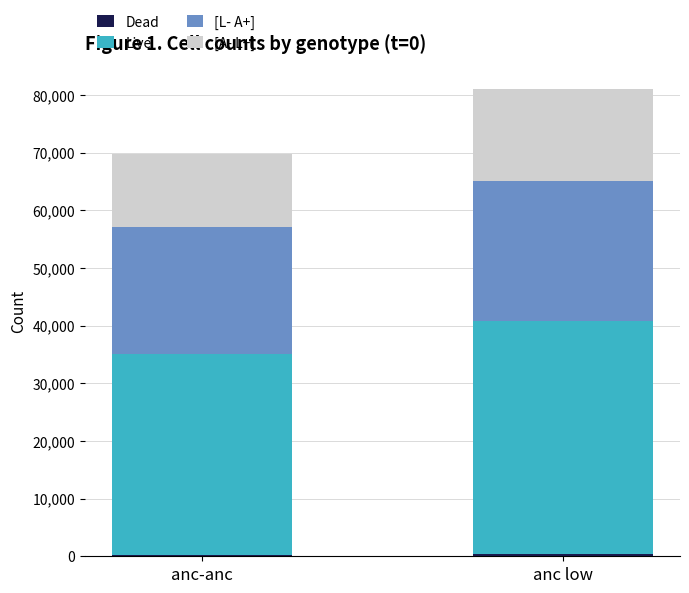

At which category is the sum across all series the highest?

anc low